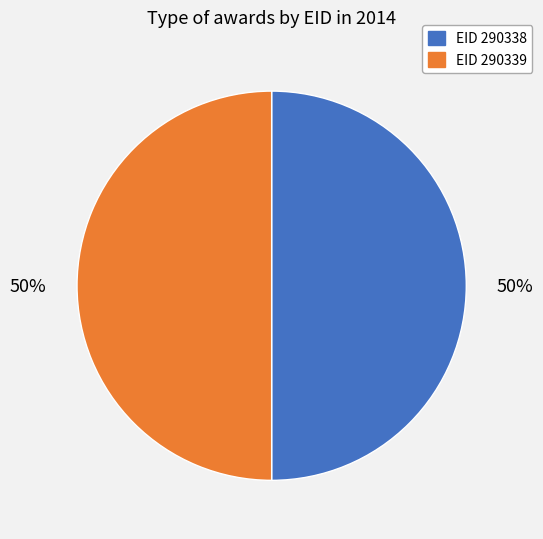

To the nearest percent, what is the average slice percentage?

50%